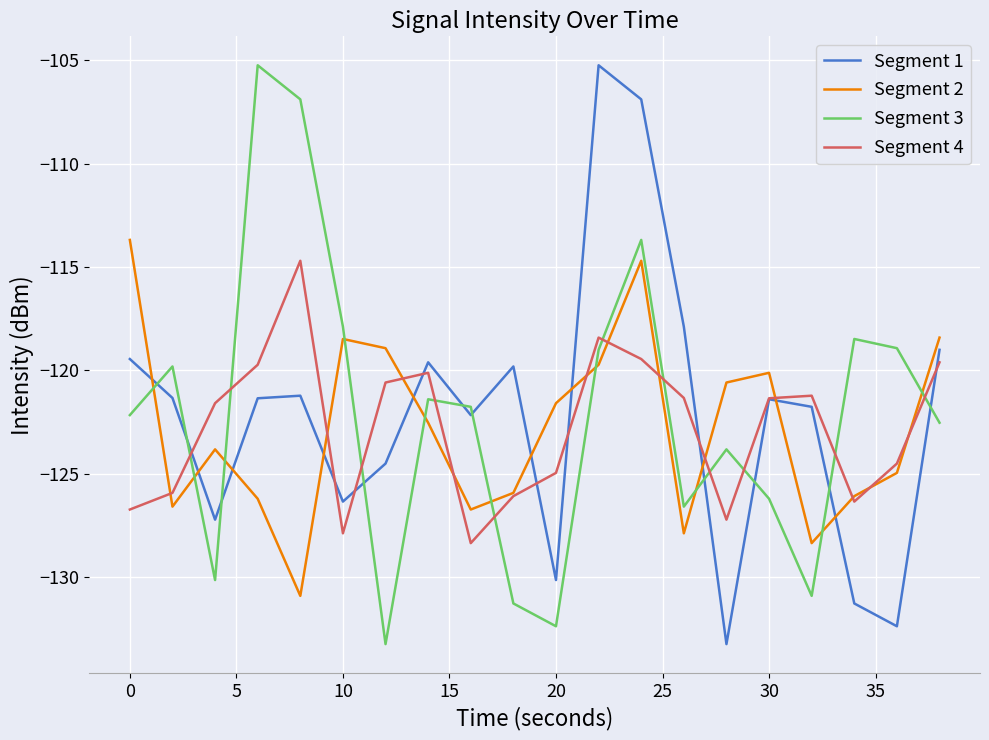

What is the average value of the Segment 3 series?

-122.1